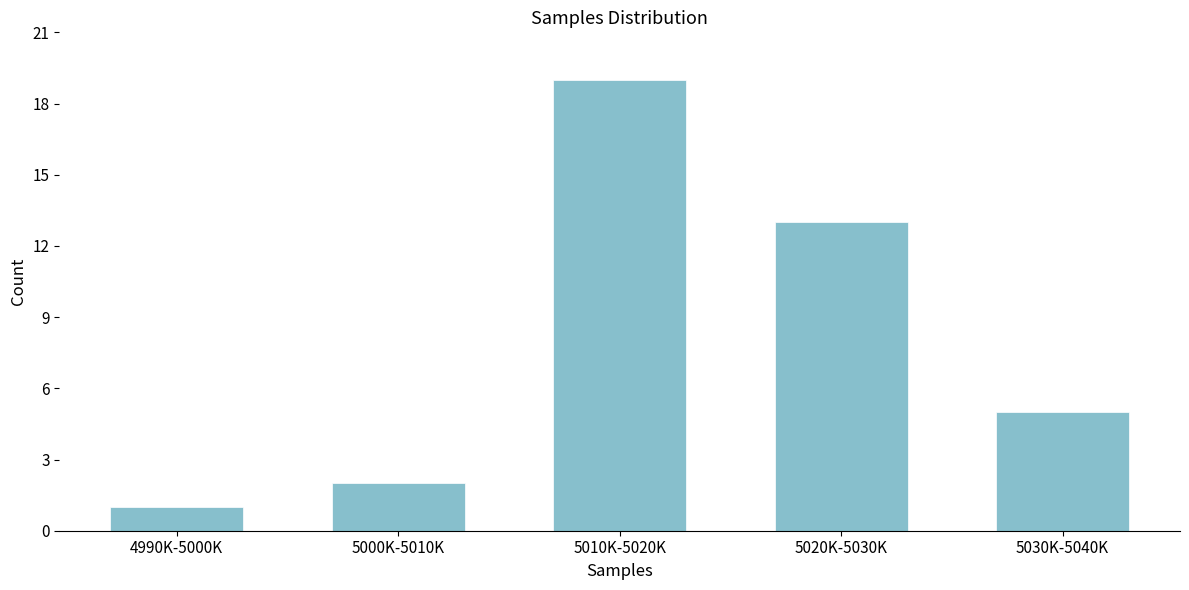

Reading right to left, transcribe all the data shown in this chart.

5030K-5040K=5	5020K-5030K=13	5010K-5020K=19	5000K-5010K=2	4990K-5000K=1